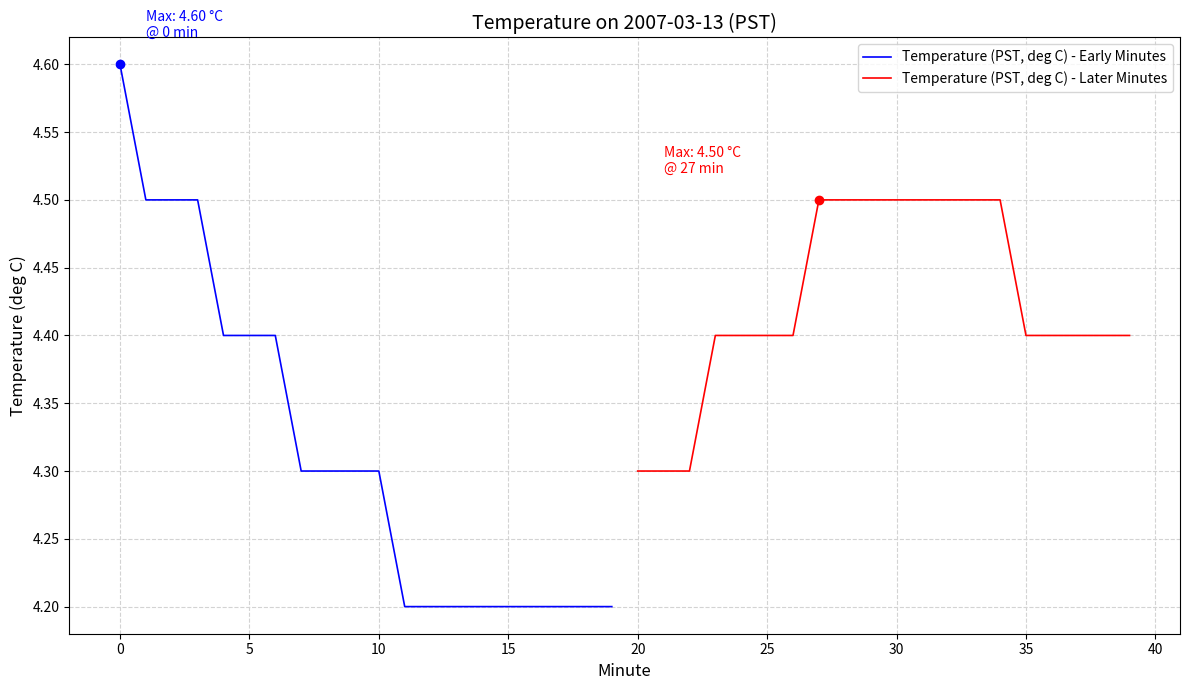

Which series contains the highest Y value?

Temperature (PST, deg C) - Early Minutes